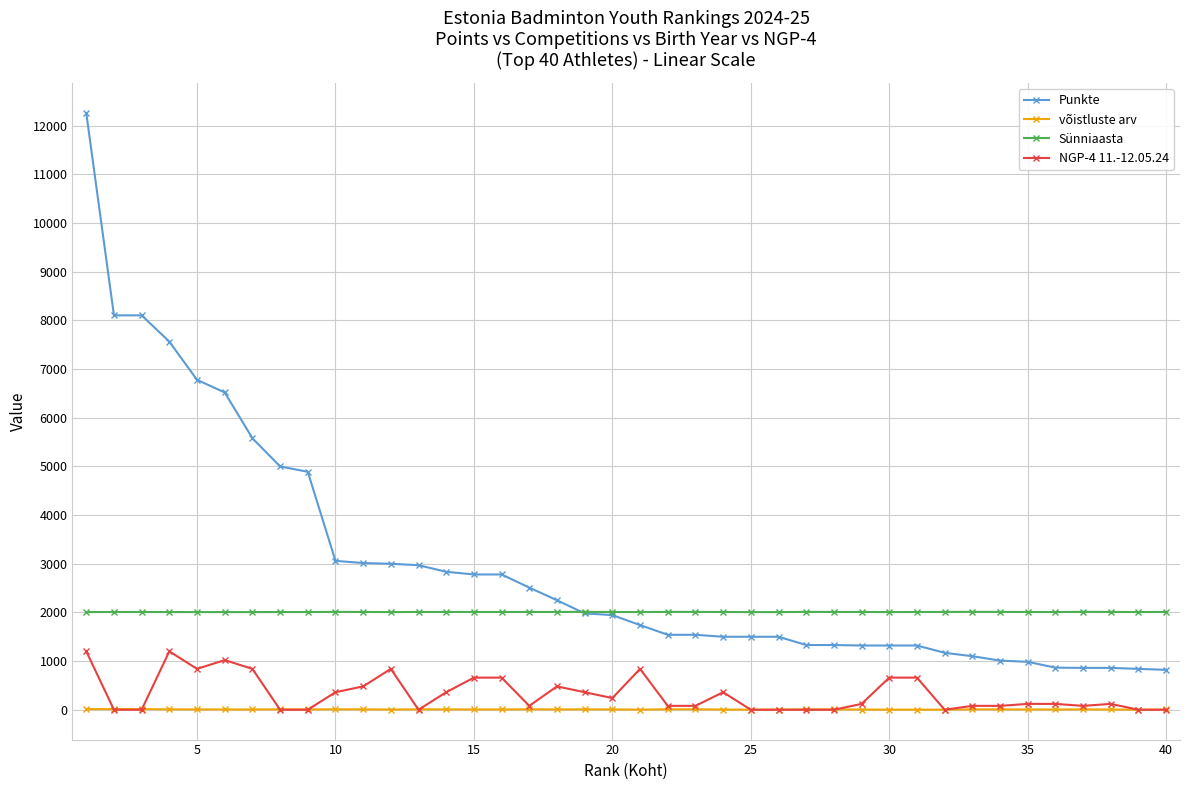

Which series has the largest total across all categories?

Punkte